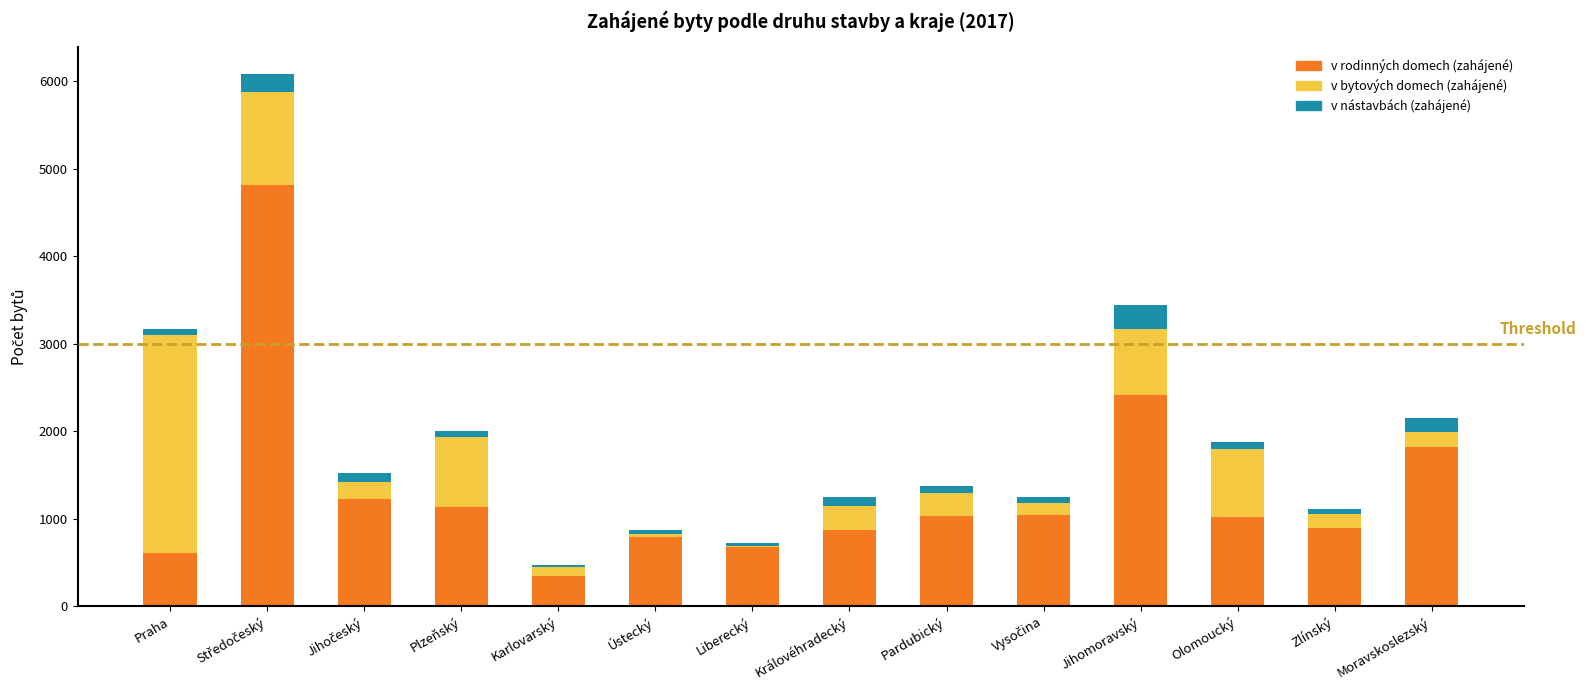

What is the highest value of the v rodinných domech (zahájené) series?

4813